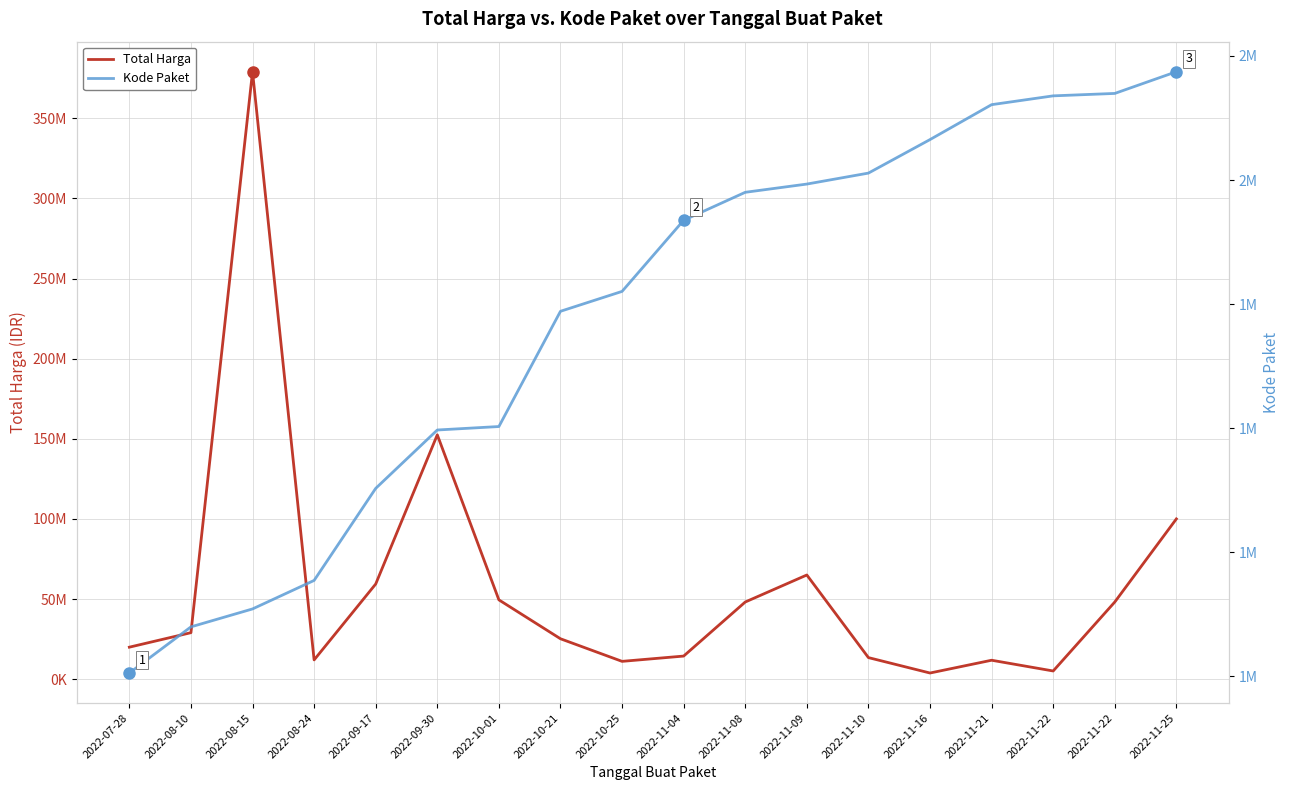

What is the label of the 5th point from the left?

2022-09-17